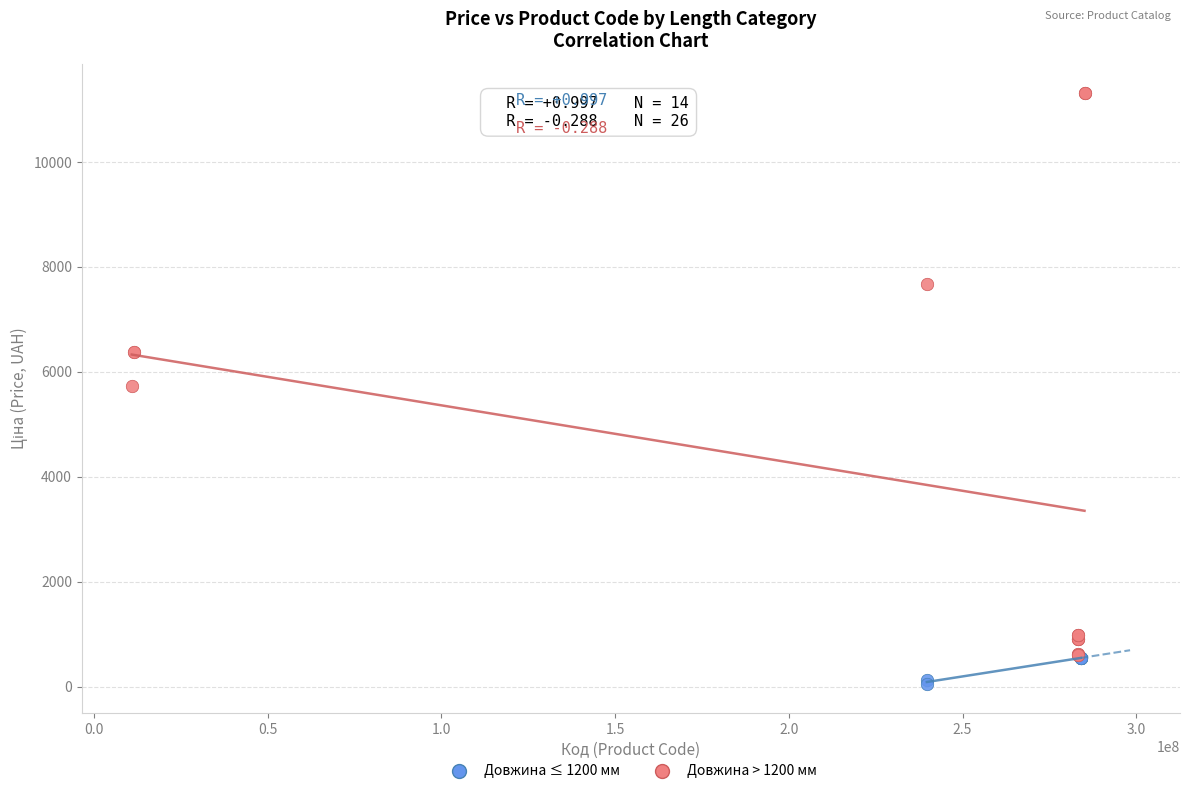

Which series reaches the maximum Y coordinate?

Довжина > 1200 мм